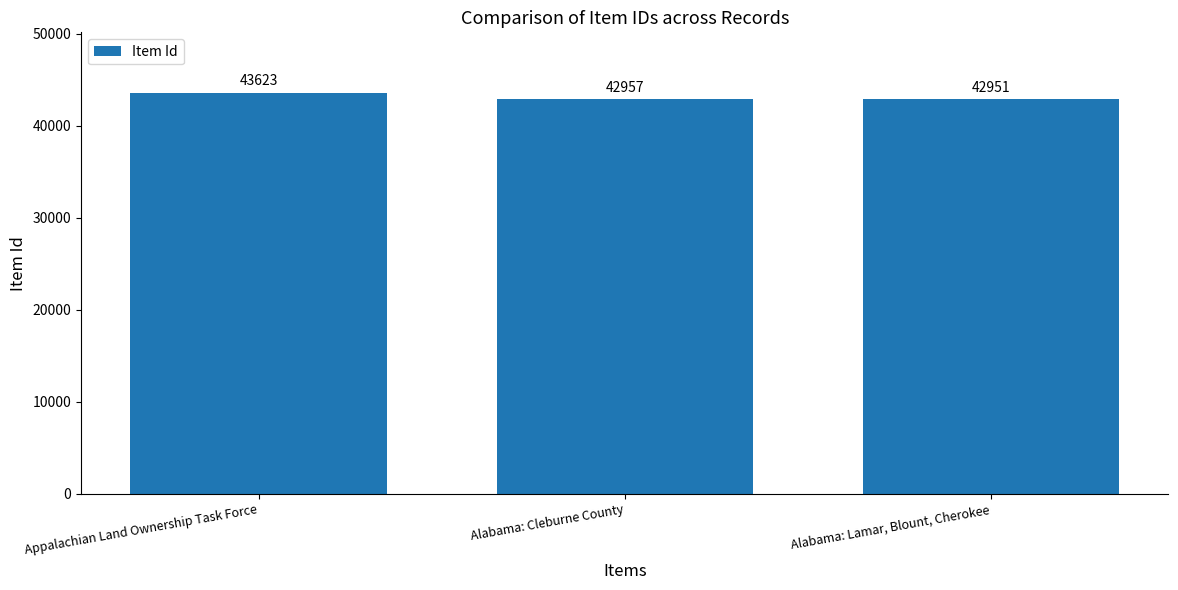

Where does the data first go above 42957?

Appalachian Land Ownership Task Force